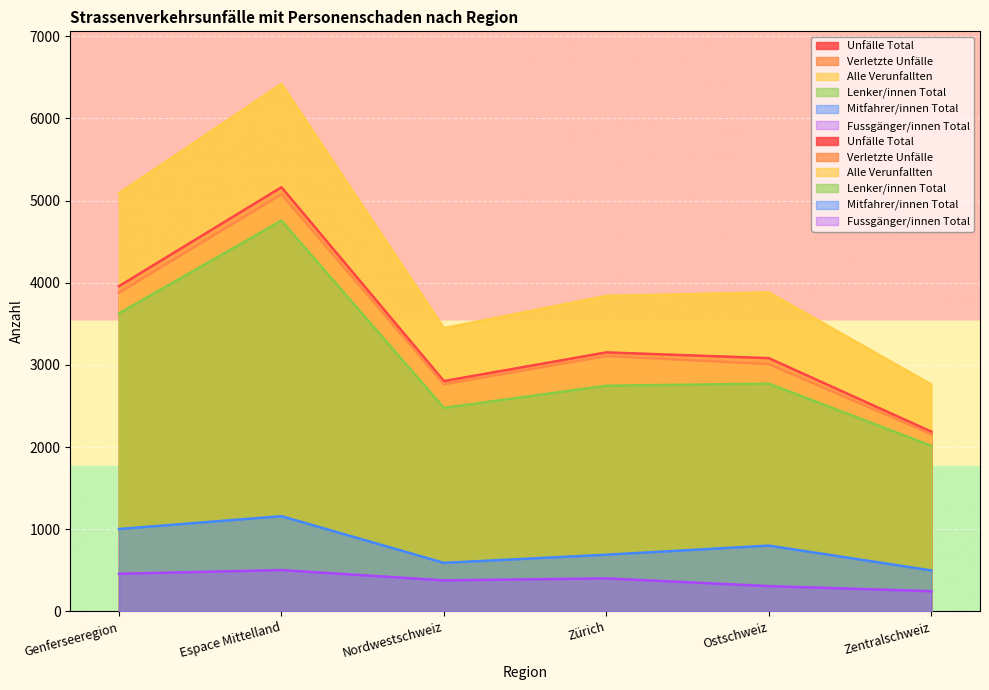

What is the label of the 3rd point from the left?

Nordwestschweiz